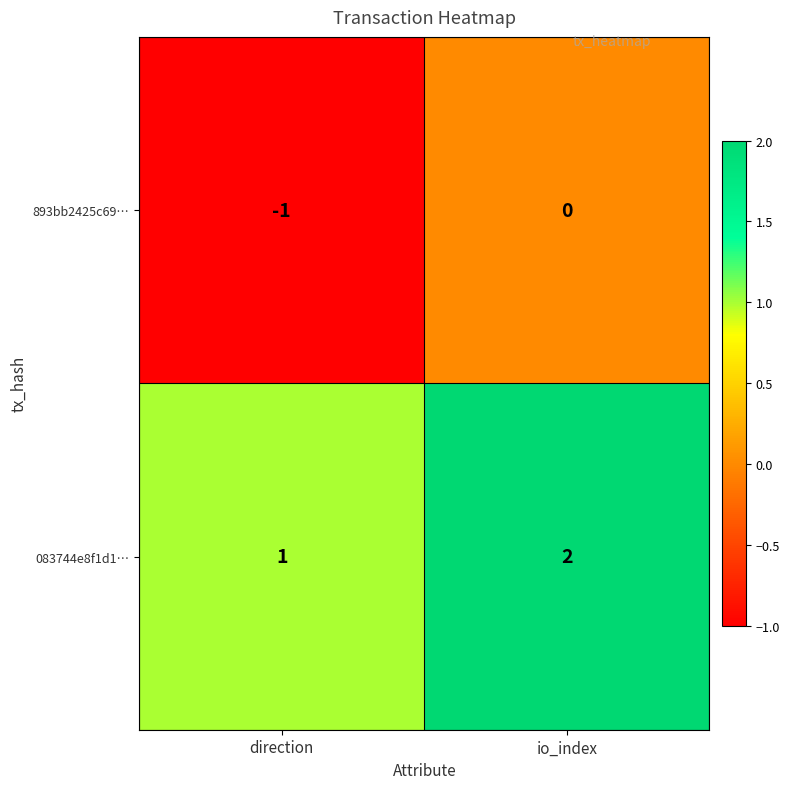

At which label is 893bb2425c69… closest to 0?

io_index